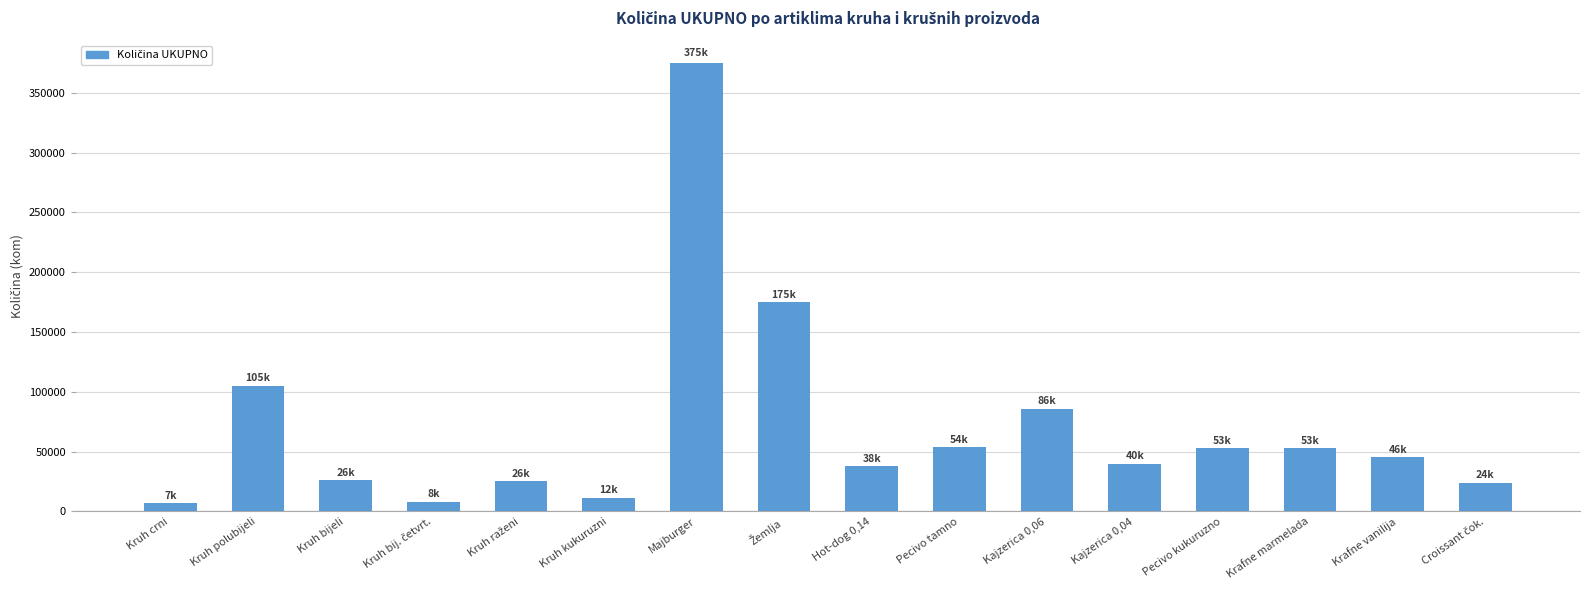

Is it true that the value at Pecivo tamno is 70296?

False